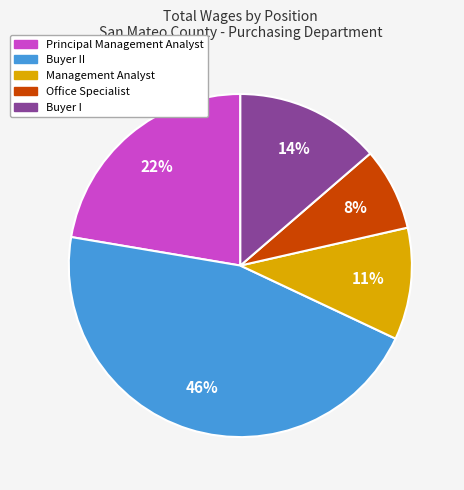

Does any single category account for the majority?

No